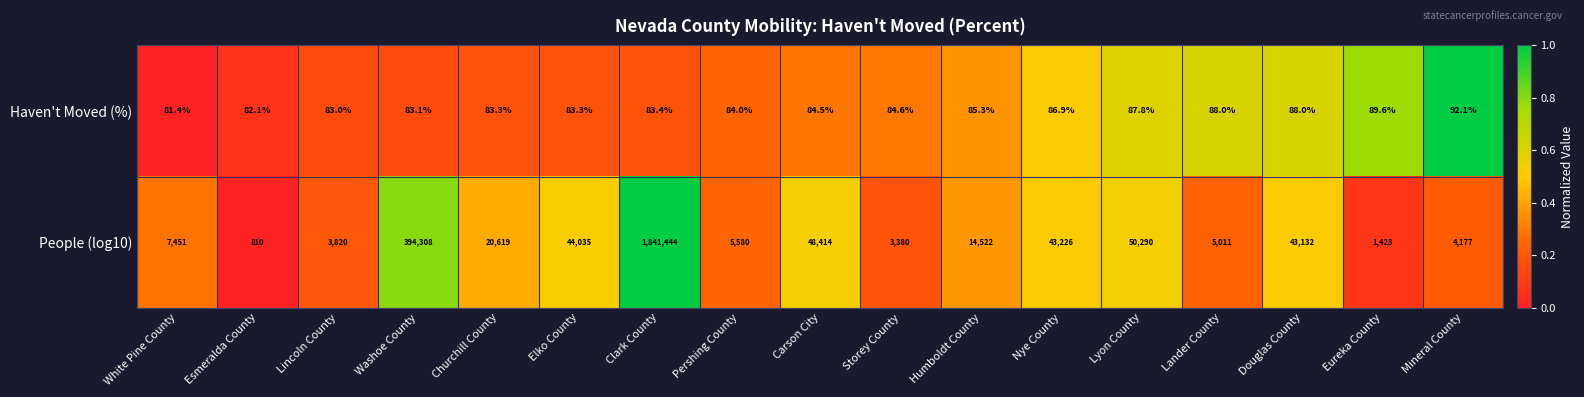

At which label is People (log10) closest to 921127?

Washoe County